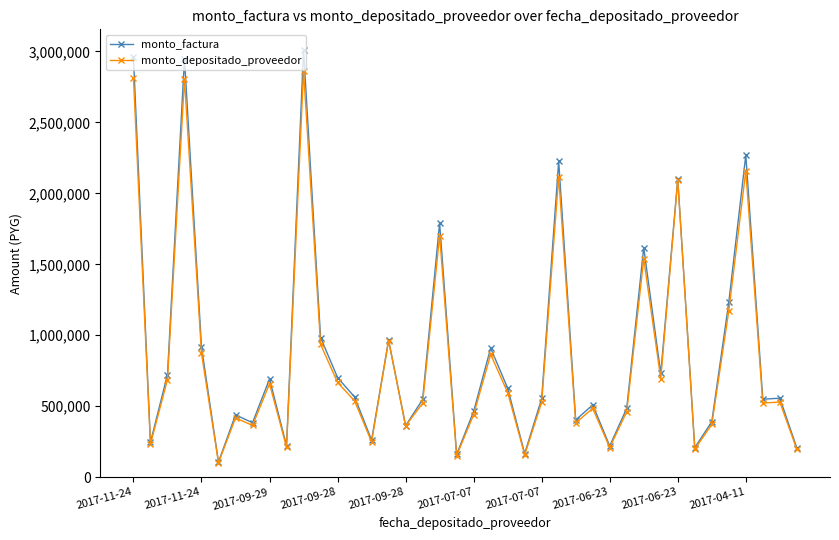

What is the minimum value shown in the chart?

102229